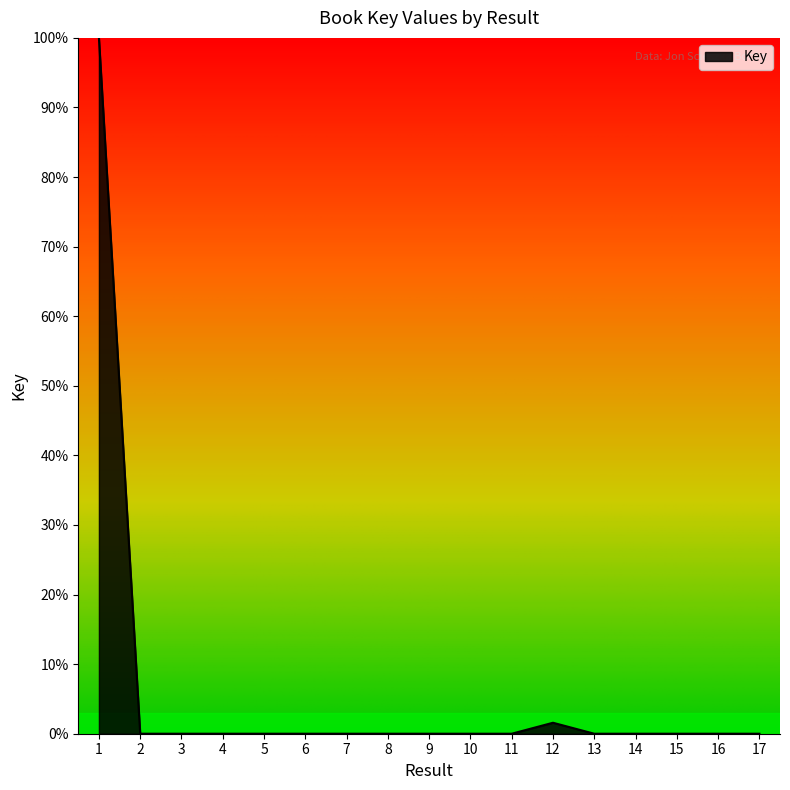

True or false: the data shows 1.6 at 12.

True